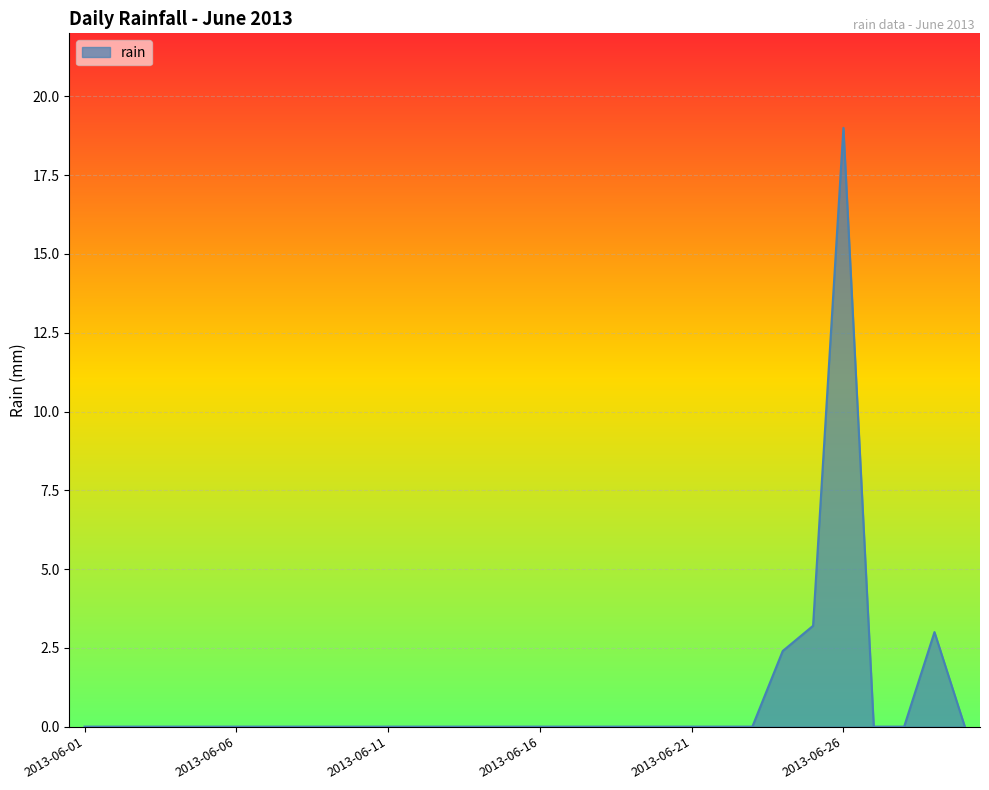

Reading right to left, what are all the values shown in this chart?

0.0	3.0	0.0	0.0	19.0	3.2	2.4	0.0	0.0	0.0	0.0	0.0	0.0	0.0	0.0	0.0	0.0	0.0	0.0	0.0	0.0	0.0	0.0	0.0	0.0	0.0	0.0	0.0	0.0	0.0